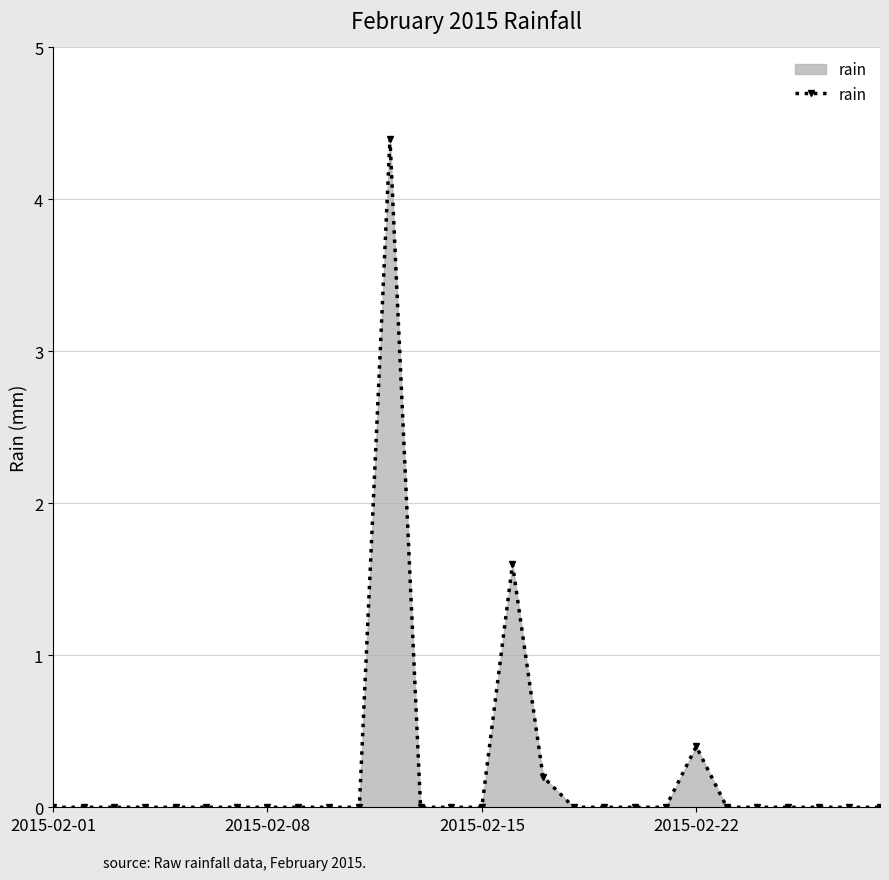

Reading right to left, transcribe all the data shown in this chart.

0.0	0.0	0.0	0.0	0.0	0.0	0.4	0.0	0.0	0.0	0.0	0.2	1.6	0.0	0.0	0.0	4.4	0.0	0.0	0.0	0.0	0.0	0.0	0.0	0.0	0.0	0.0	0.0